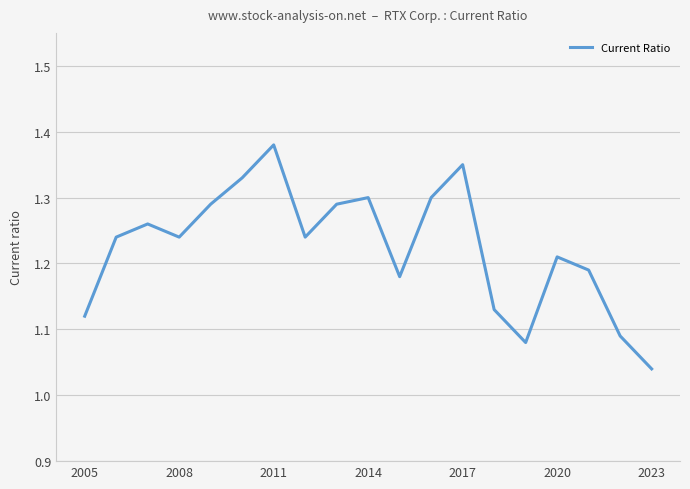

Which label corresponds to the smallest value in the chart?

2023